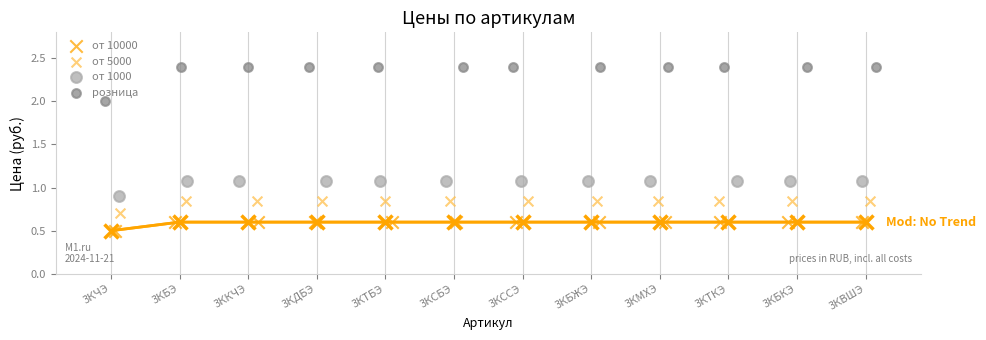

Which series contains the highest Y value?

розница